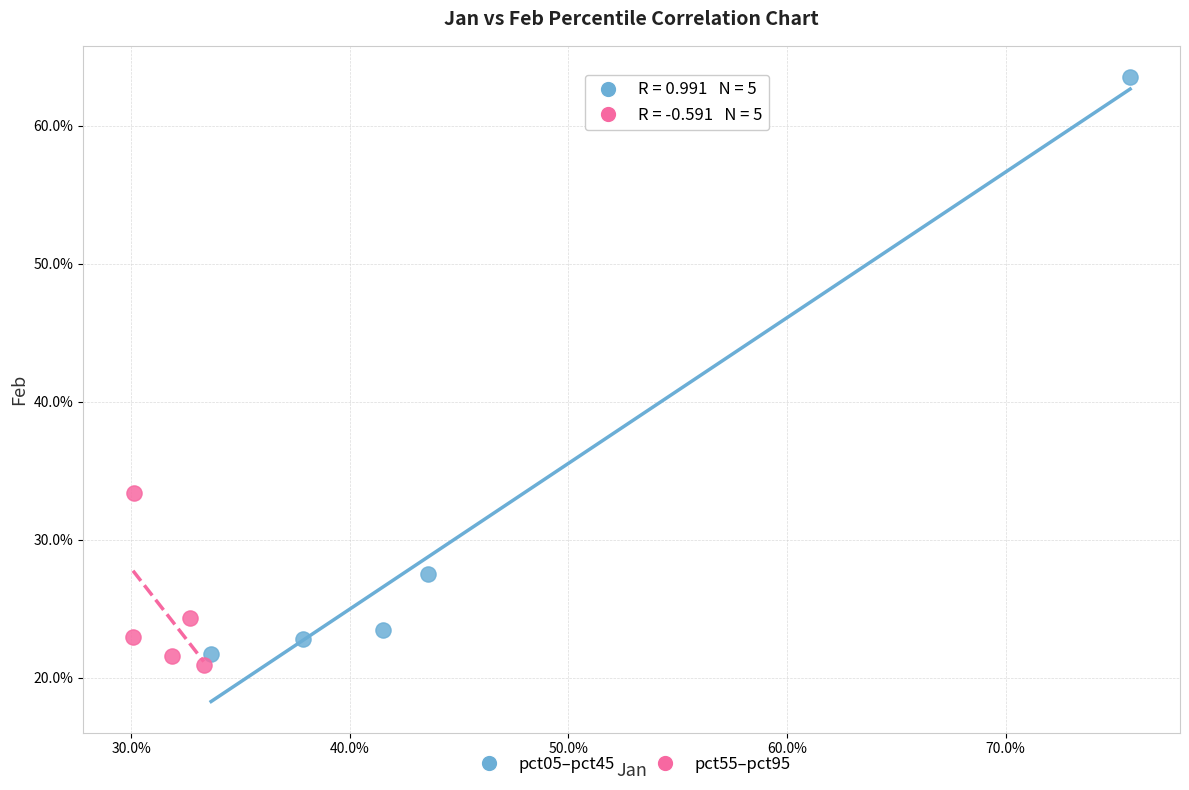

Which series has the largest Y range (max minus min)?

pct05–pct45